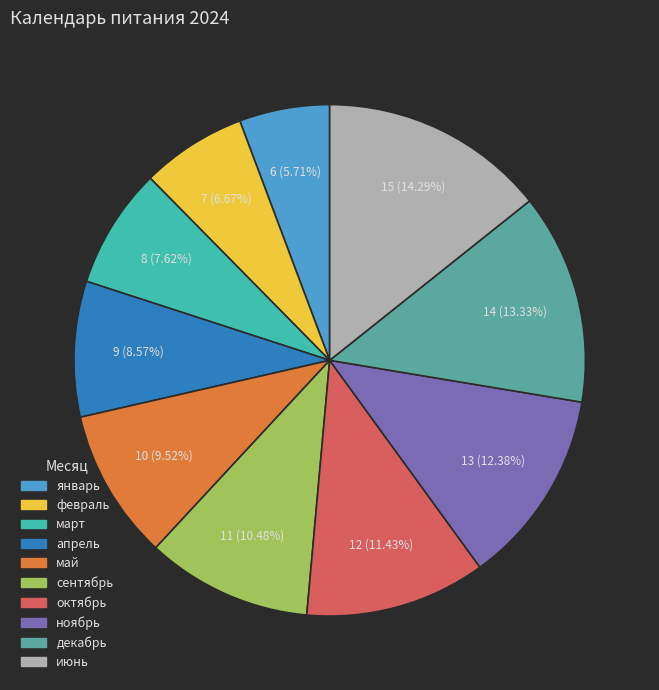

Is it true that май is 10% of the pie?

True